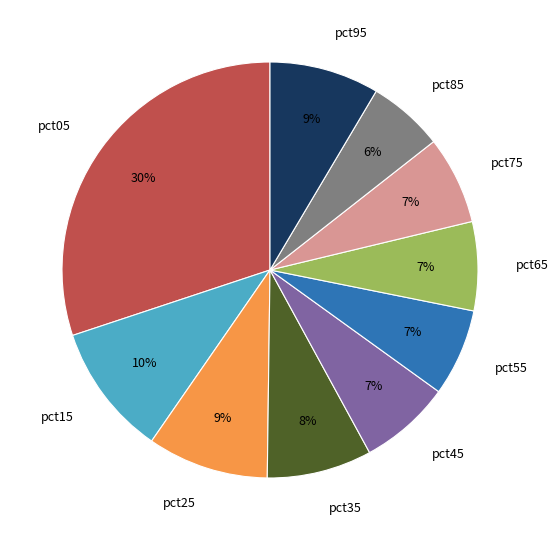

True or false: pct25 accounts for 22% of the total.

False